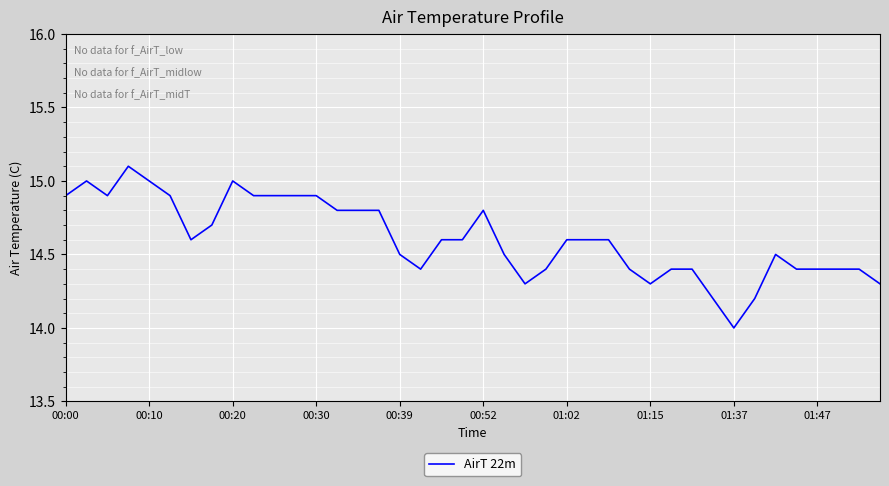

What is the sum of all values?

584.3